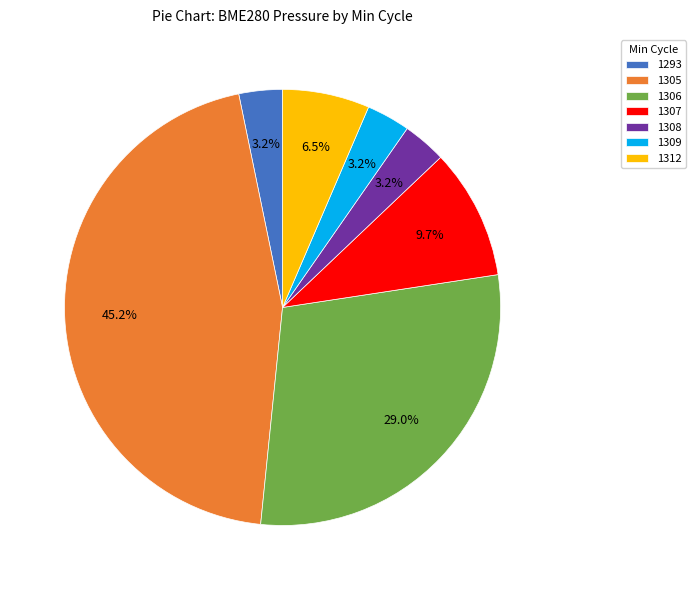

Does 1308 account for over 50% of the chart?

No